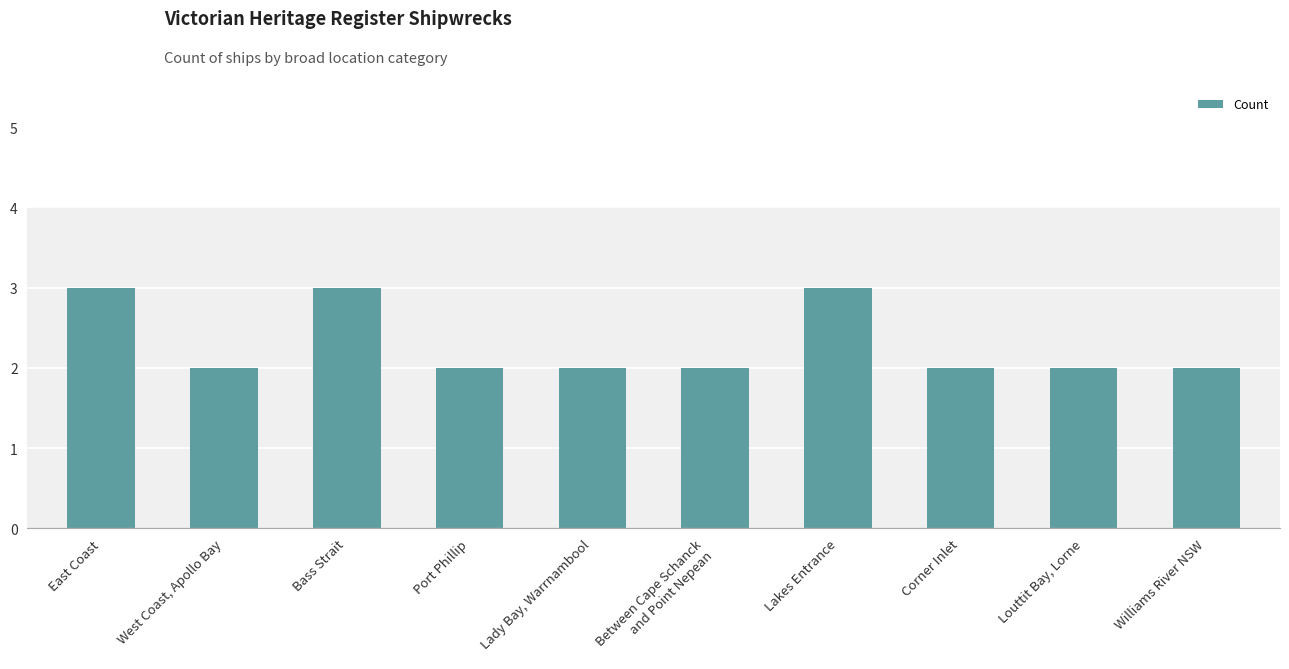

What is the label of the 8th bar from the left?

Corner Inlet